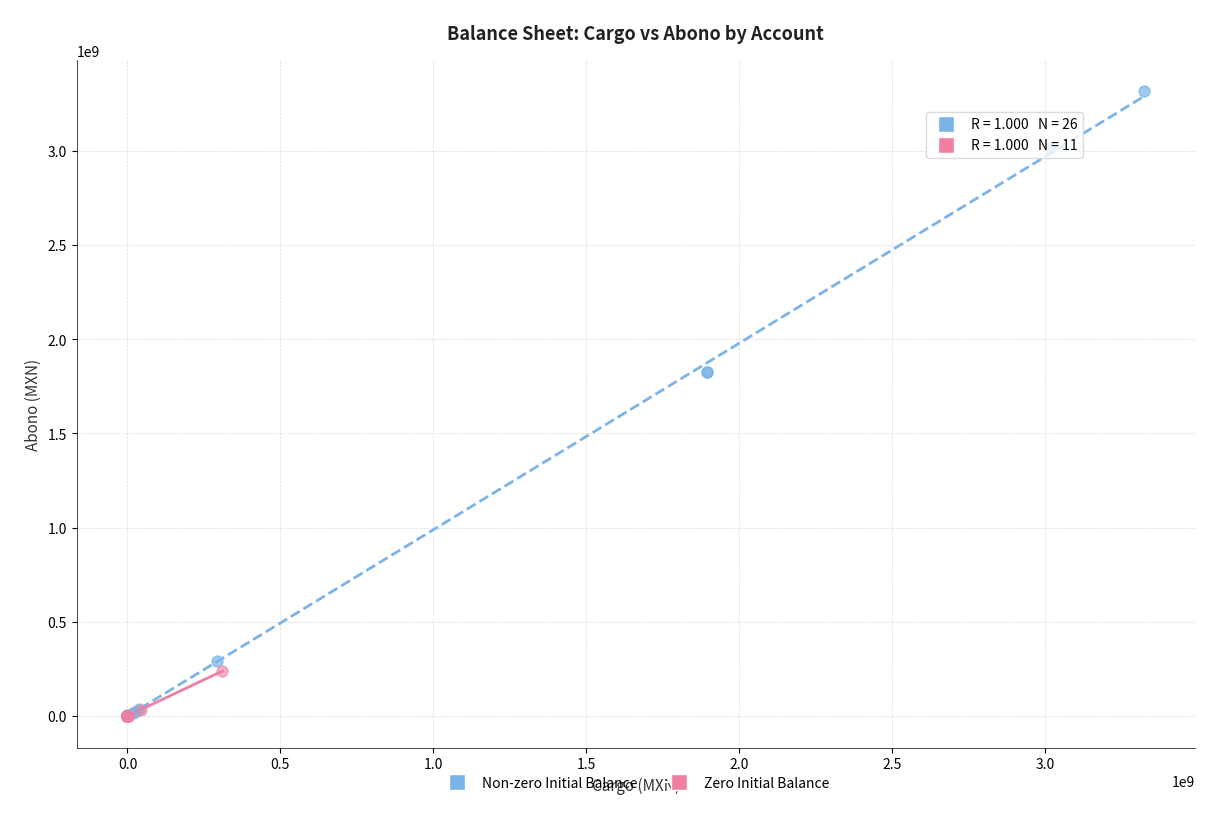

Which series has the widest spread of Y values?

Non-zero Initial Balance